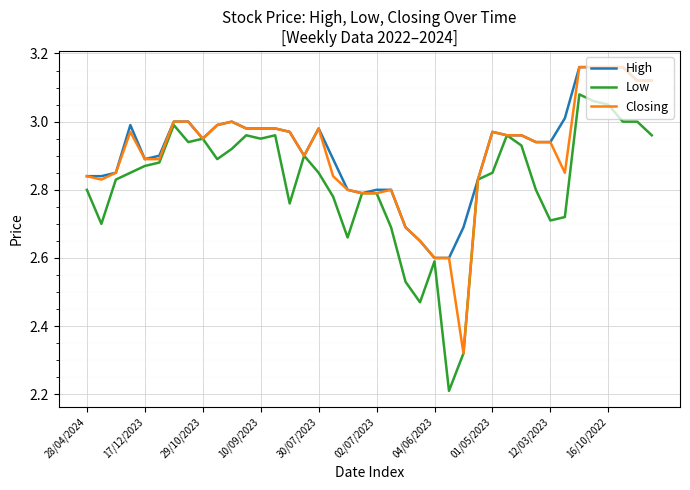

What is the minimum value for Low?

2.2